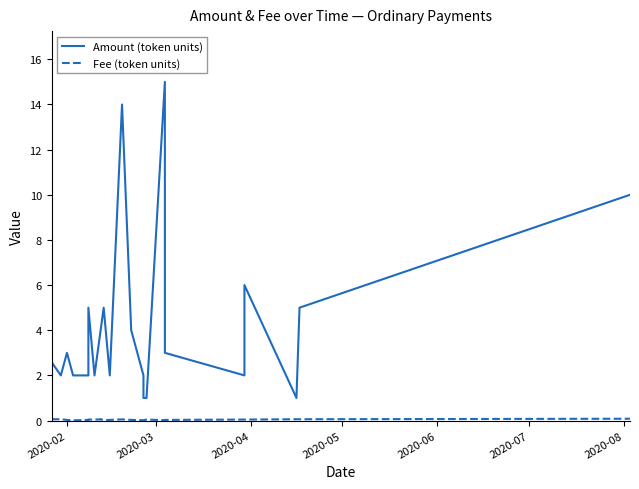

How many series are shown in this chart?

2